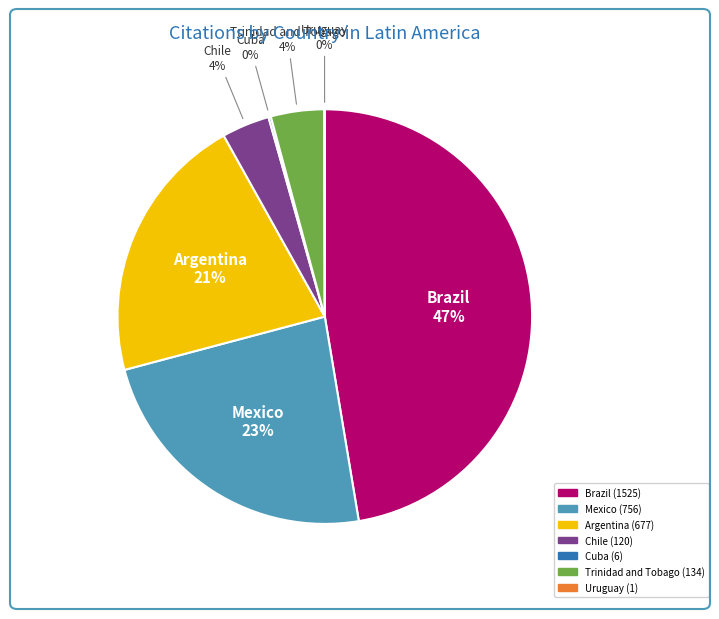

Approximately how many times larger is the value at Argentina compared to Brazil?

0.4